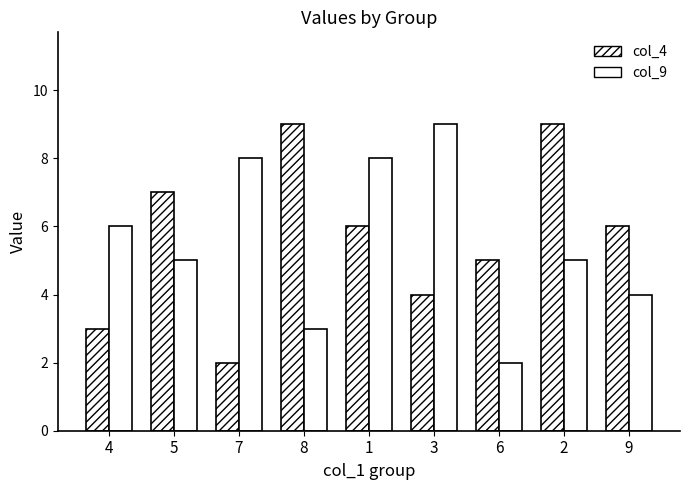

What is the difference between the second highest and second lowest values in the col_4 series?

6